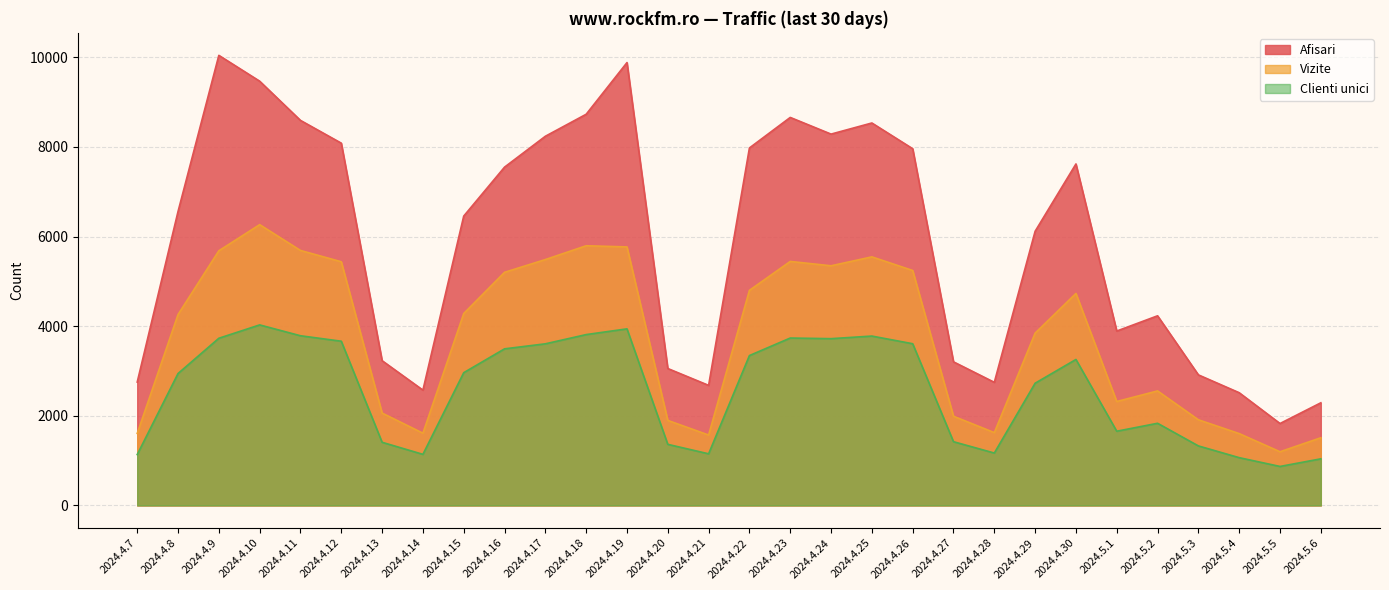

What is the value of the Clienti unici point at the 15th from the left?

1152